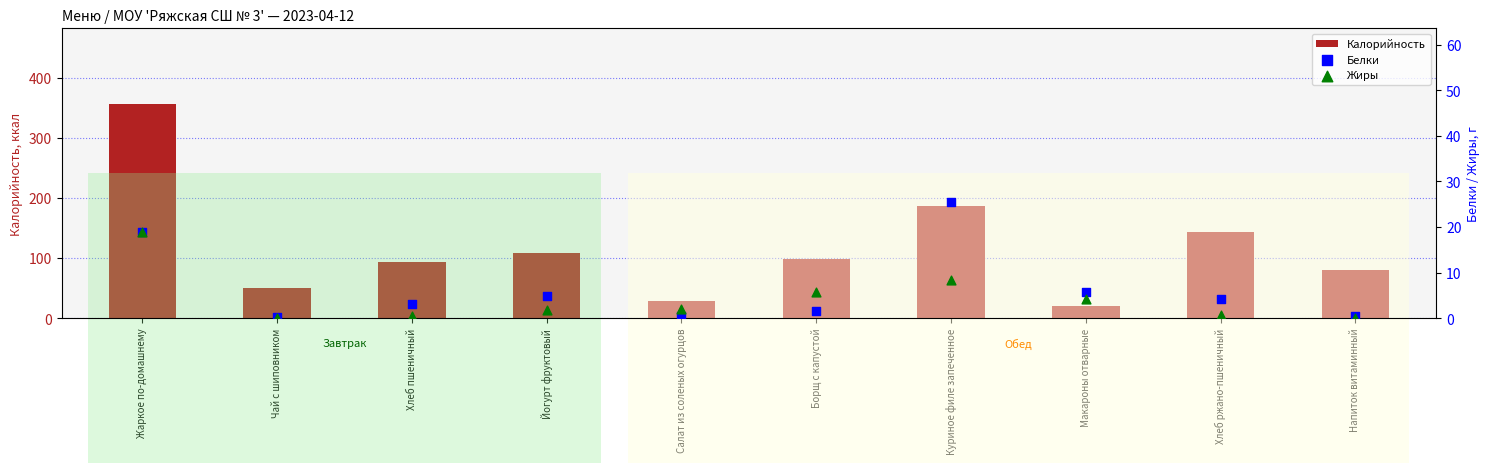

At how many categories does at least one series exceed 184?

2